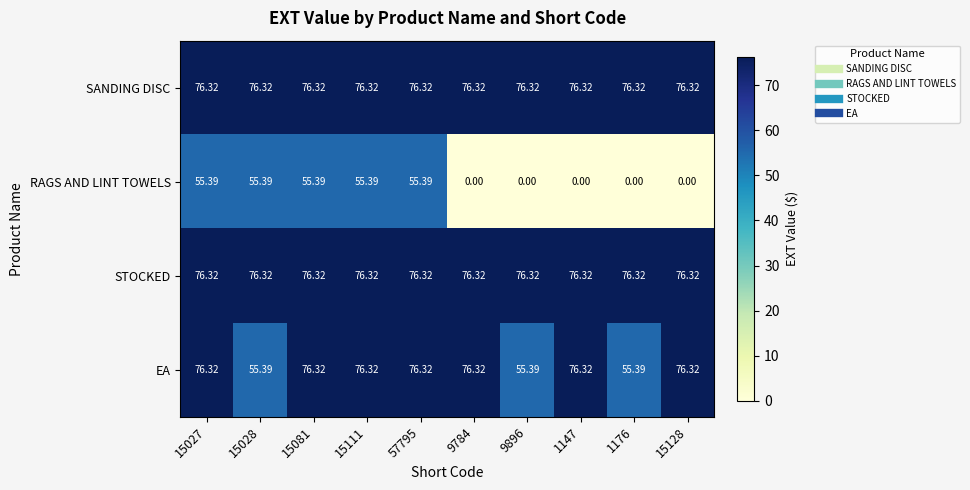

Which series changed the most between 15027 and 15128?

RAGS AND LINT TOWELS